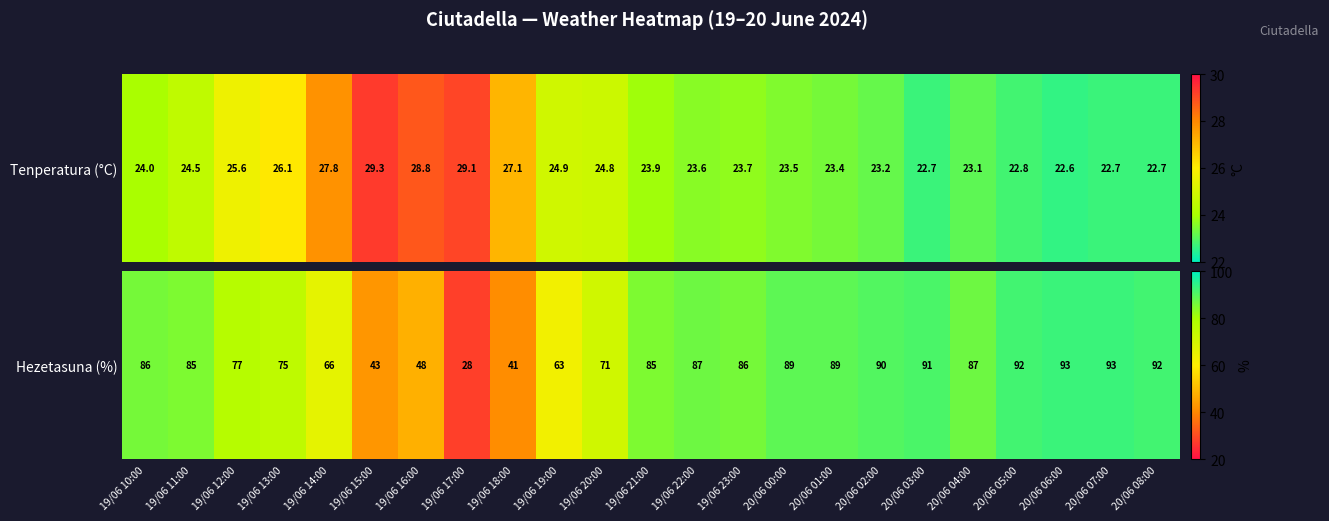

List the labels in order of value, largest first.

20/06 06:00, 20/06 07:00, 20/06 05:00, 20/06 08:00, 20/06 03:00, 20/06 02:00, 20/06 00:00, 20/06 01:00, 19/06 22:00, 20/06 04:00, 19/06 10:00, 19/06 23:00, 19/06 11:00, 19/06 21:00, 19/06 12:00, 19/06 13:00, 19/06 20:00, 19/06 14:00, 19/06 19:00, 19/06 16:00, 19/06 15:00, 19/06 18:00, 19/06 17:00